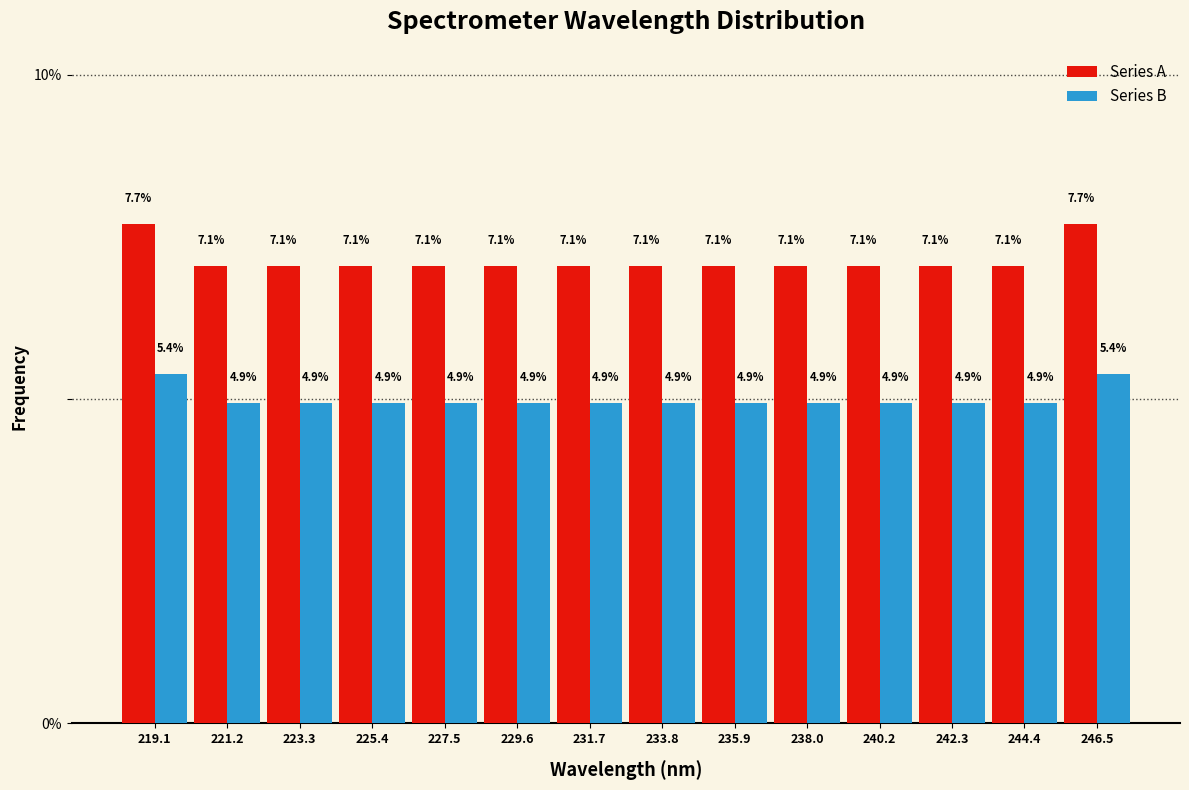

Reading left to right, list every range on the x-axis with the height of the bar of each series over it. The bar edges are not printed on the chart, so give them approximately, as read against the axis.

218.0 to 220.0: Series A=7.7	Series B=5.4
220.0 to 222.5: Series A=7.1	Series B=4.9
222.5 to 224.5: Series A=7.1	Series B=4.9
224.5 to 226.5: Series A=7.1	Series B=4.9
226.5 to 228.5: Series A=7.1	Series B=4.9
228.5 to 230.5: Series A=7.1	Series B=4.9
230.5 to 233.0: Series A=7.1	Series B=4.9
233.0 to 235.0: Series A=7.1	Series B=4.9
235.0 to 237.0: Series A=7.1	Series B=4.9
237.0 to 239.0: Series A=7.1	Series B=4.9
239.0 to 241.0: Series A=7.1	Series B=4.9
241.0 to 243.5: Series A=7.1	Series B=4.9
243.5 to 245.5: Series A=7.1	Series B=4.9
245.5 to 247.5: Series A=7.7	Series B=5.4